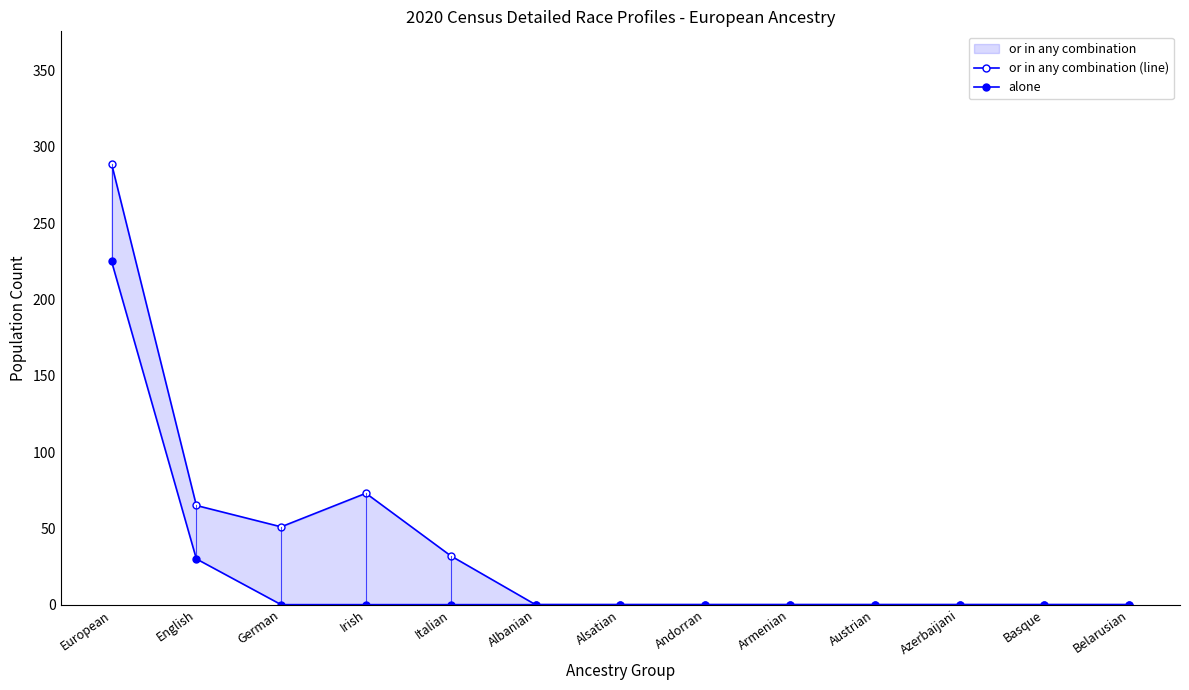

Rank the series by their maximum value, from lowest to highest.

alone, or in any combination (line)